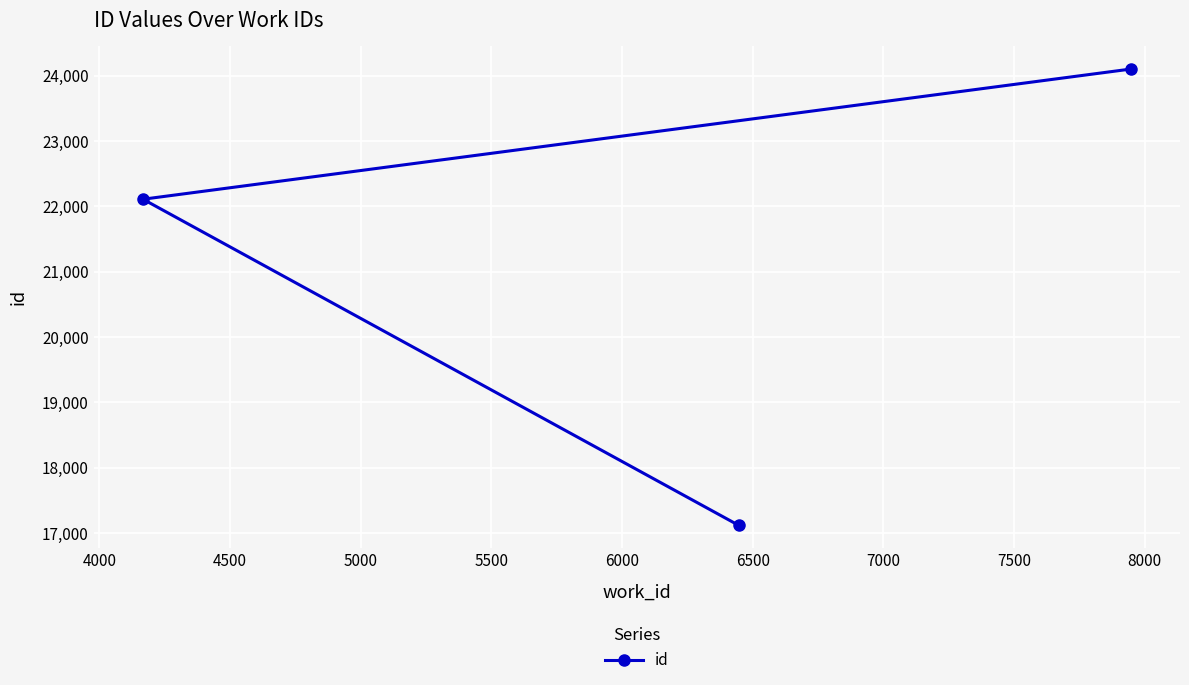

What is the value of the 1st point from the left?

22108